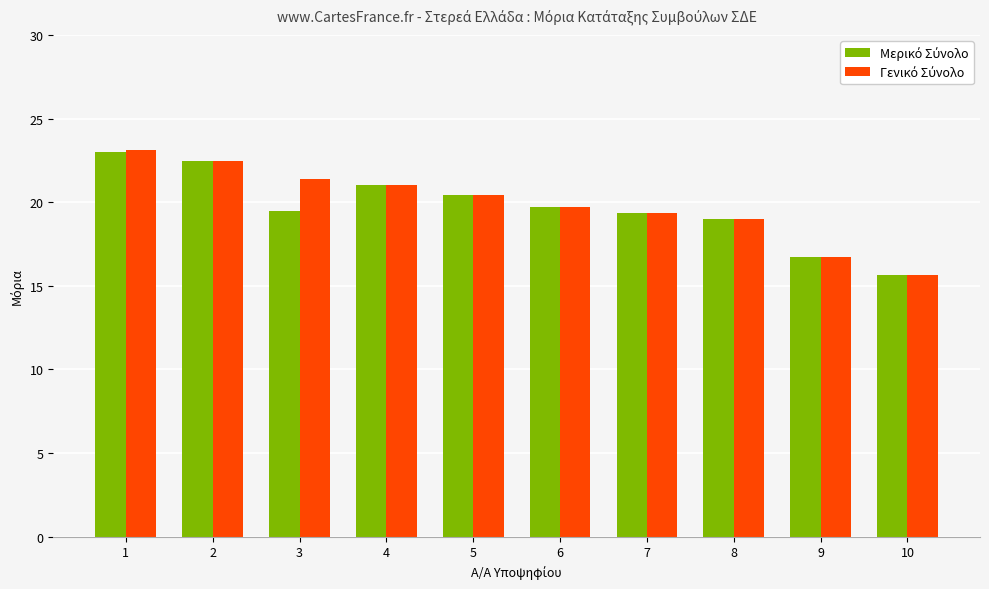

Are the bars grouped side by side (vs. stacked)?

Yes